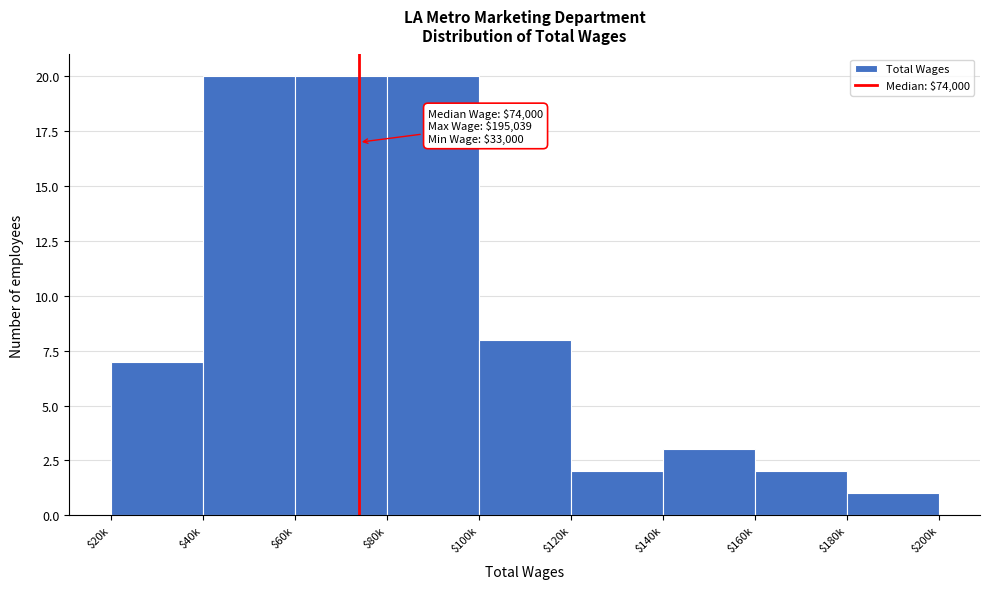

Reading left to right, what are all the values shown in this chart?

7	20	20	20	8	2	3	2	1